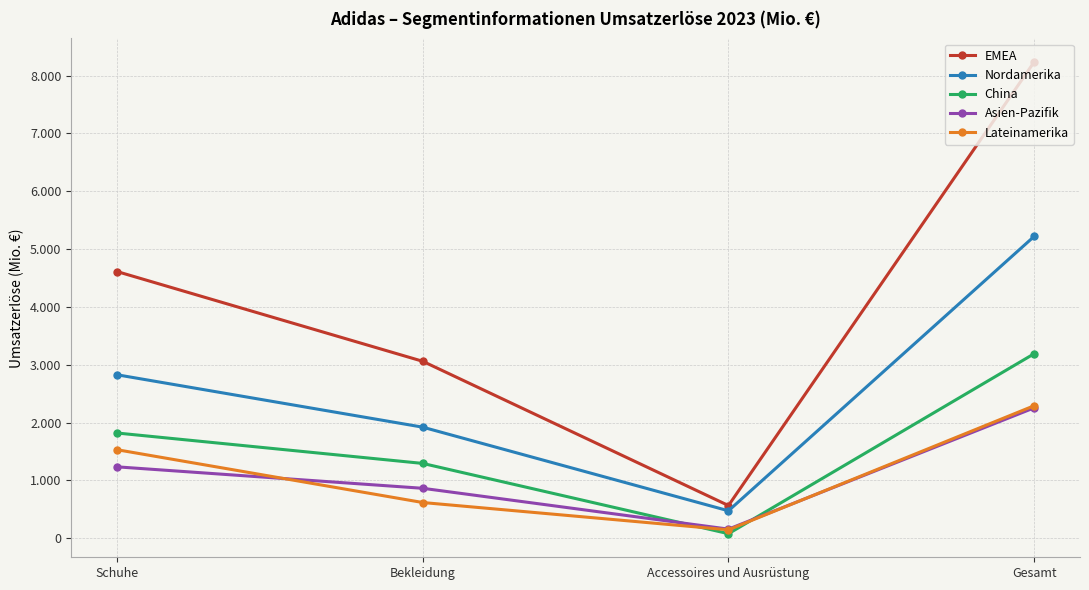

Where does the EMEA series first go above 4611?

Gesamt